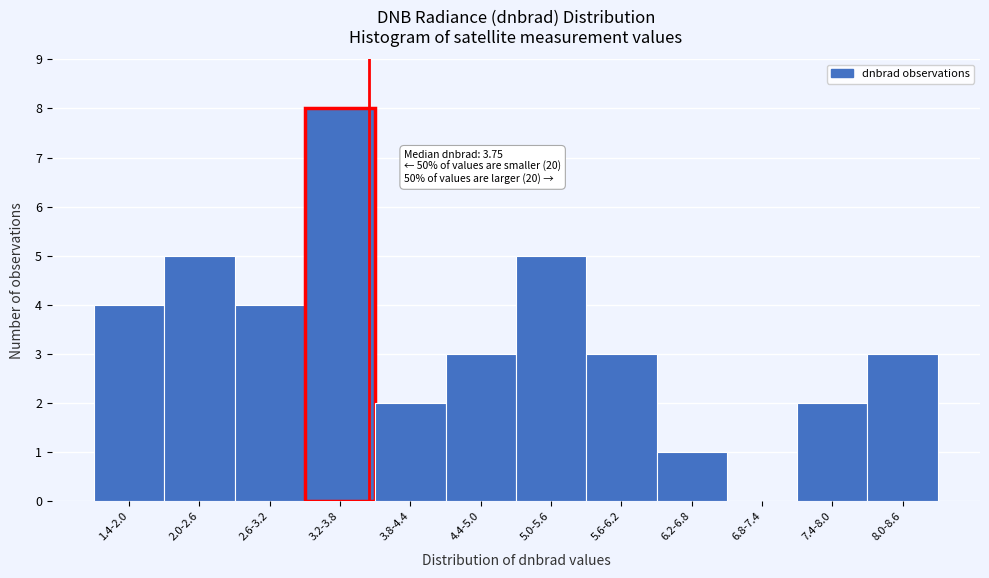

Reading right to left, extract all data points from this chart.

8.0-8.6=3	7.4-8.0=2	6.8-7.4=0	6.2-6.8=1	5.6-6.2=3	5.0-5.6=5	4.4-5.0=3	3.8-4.4=2	3.2-3.8=8	2.6-3.2=4	2.0-2.6=5	1.4-2.0=4